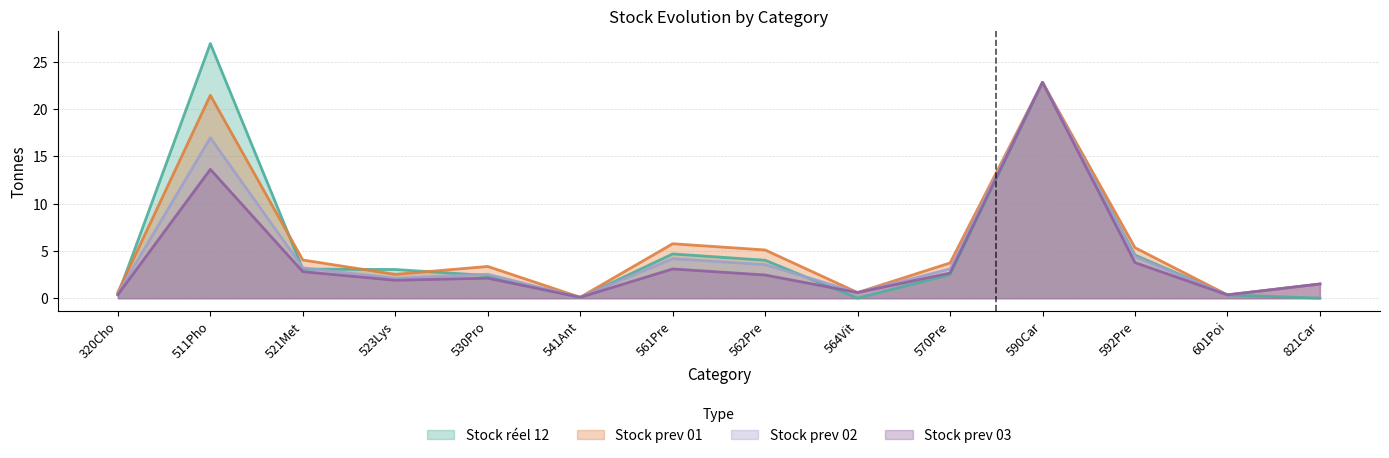

Reading right to left, extract all data points from this chart.

Stock réel 12: 0.0	0.4	4.6	22.8	2.5	-0.0	4.0	4.7	0.1	2.4	3.0	3.1	26.9	0.3
Stock prev 01: 1.5	0.4	5.3	22.8	3.7	0.6	5.1	5.8	0.1	3.4	2.5	4.0	21.4	0.6
Stock prev 02: 1.5	0.4	4.4	22.8	3.1	0.6	3.5	4.2	0.1	2.5	2.1	3.2	17.0	0.5
Stock prev 03: 1.5	0.4	3.8	22.8	2.7	0.6	2.5	3.1	0.1	2.1	1.9	2.8	13.6	0.4